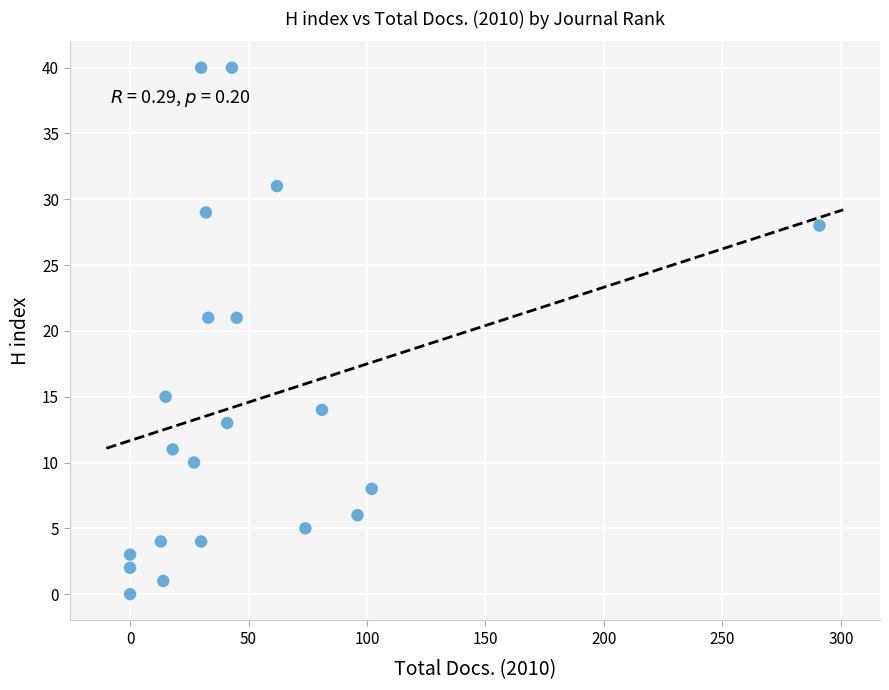

What is the range of X values (max minus min)?

291